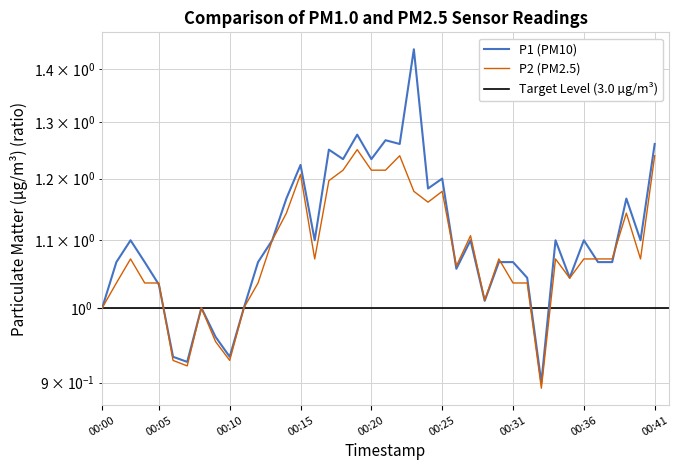

At how many categories does at least one series exceed 1?

32